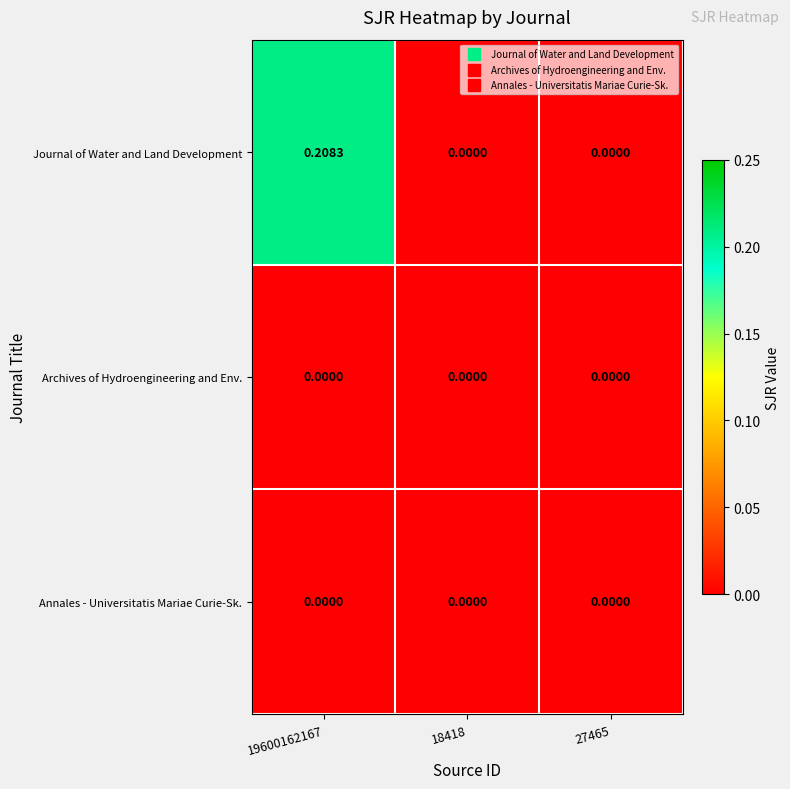

Which series has the largest total across all categories?

Journal of Water and Land Development